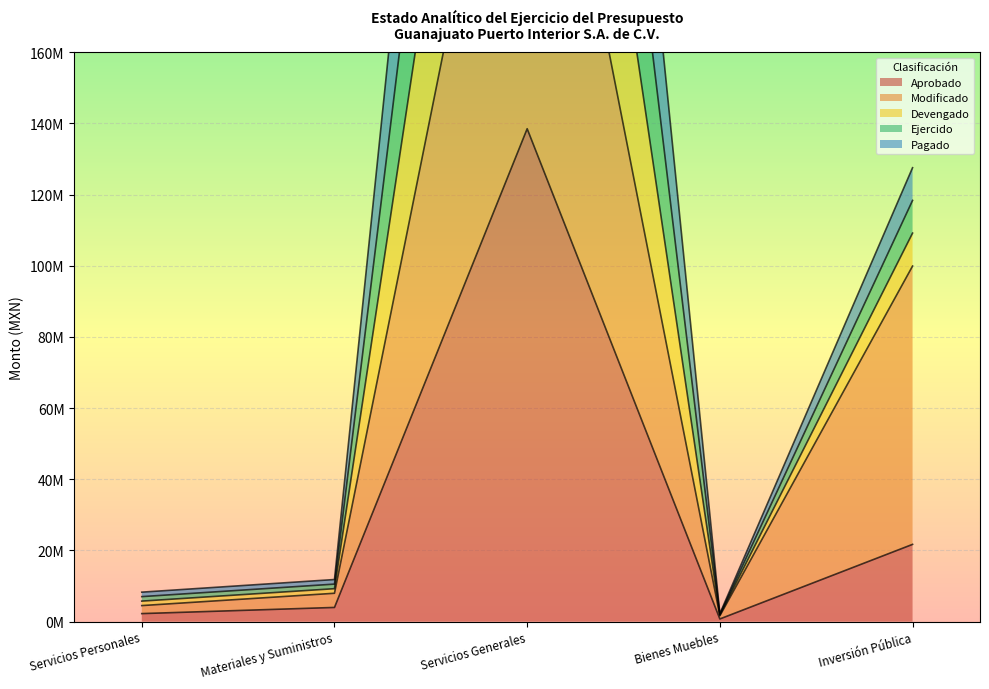

What is the label of the 4th point from the right?

Materiales y Suministros